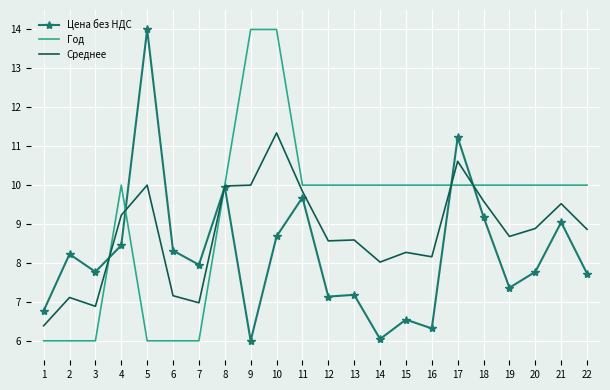

What value does the Цена без НДС series have at 22?

7.7